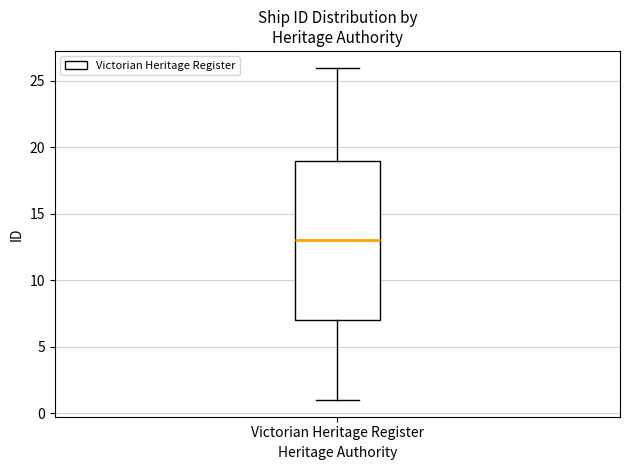

Where does the median line of the box for Victorian Heritage Register sit on the y-axis? The values are not printed on the chart, so give them approximately, as read against the axis.

13